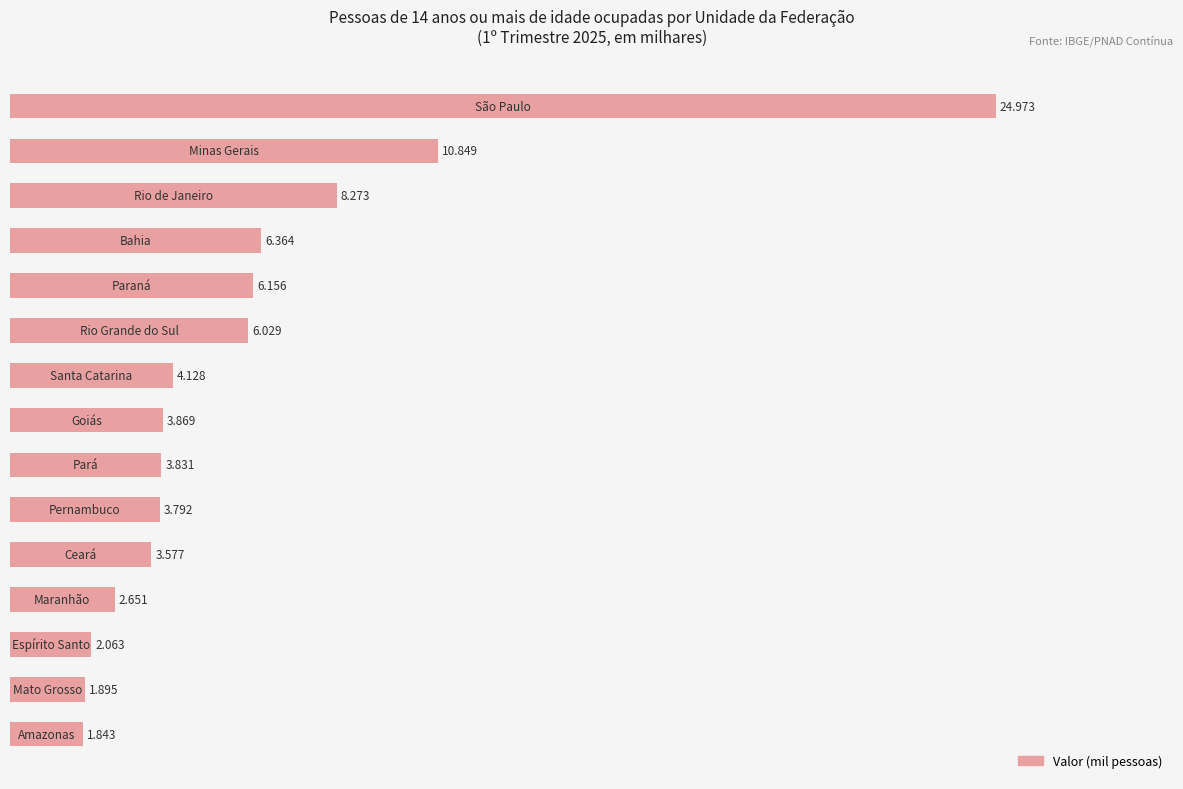

Are the bars horizontal?

Yes